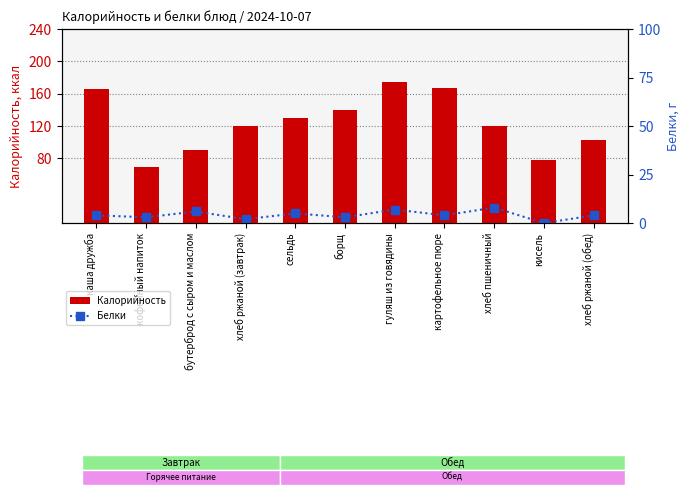

Is the value of Белки at картофельное пюре greater than the value of Калорийность at гуляш из говядины?

No